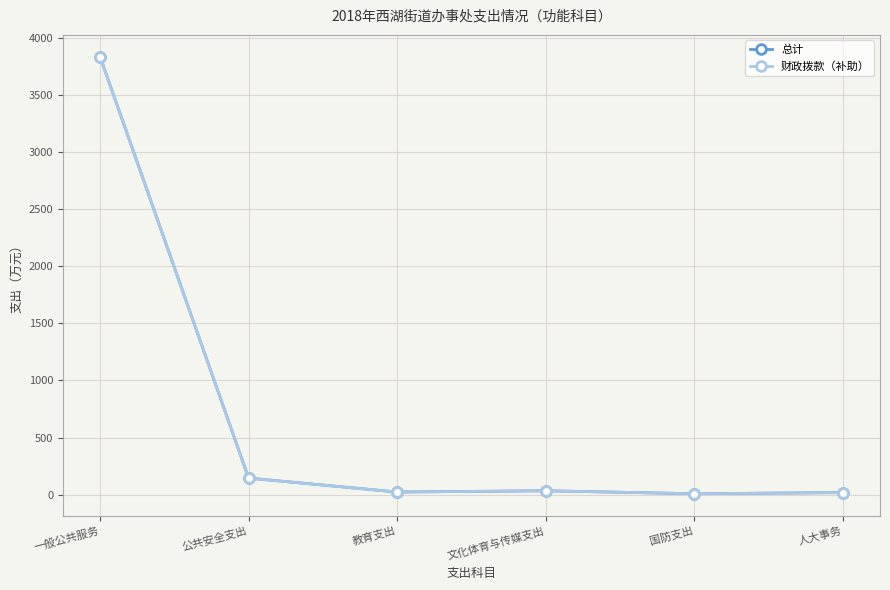

True or false: 总计 and 财政拨款（补助） cross at least once.

False